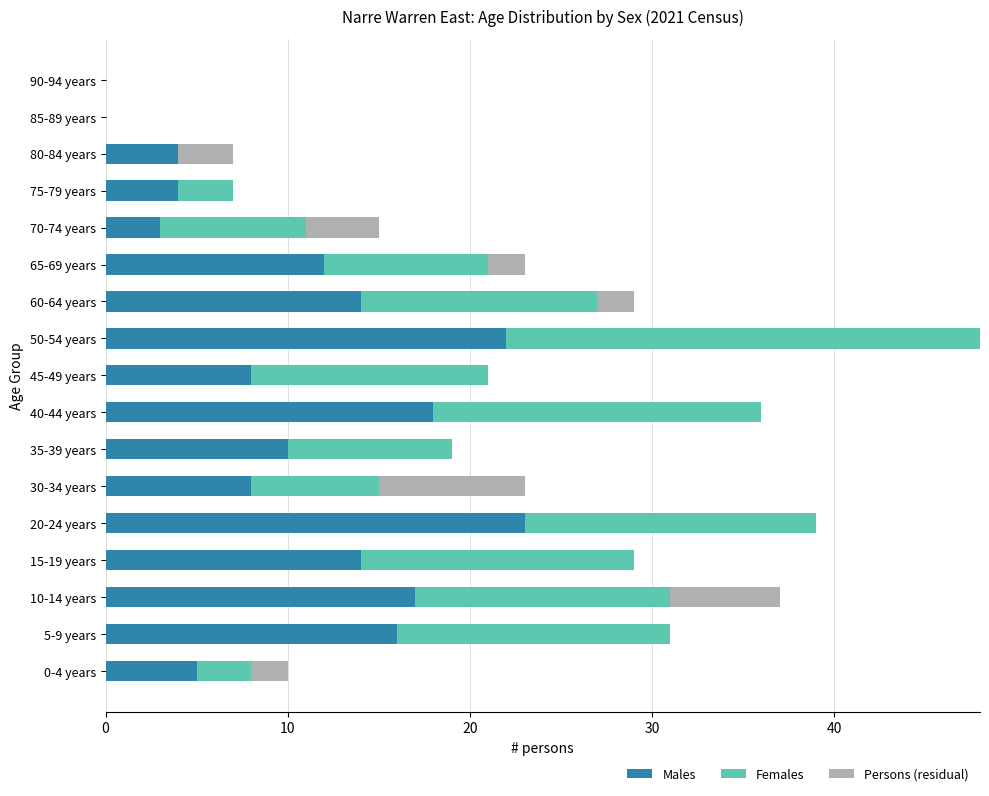

The value of Males at 30-34 years is 8. True or false?

True